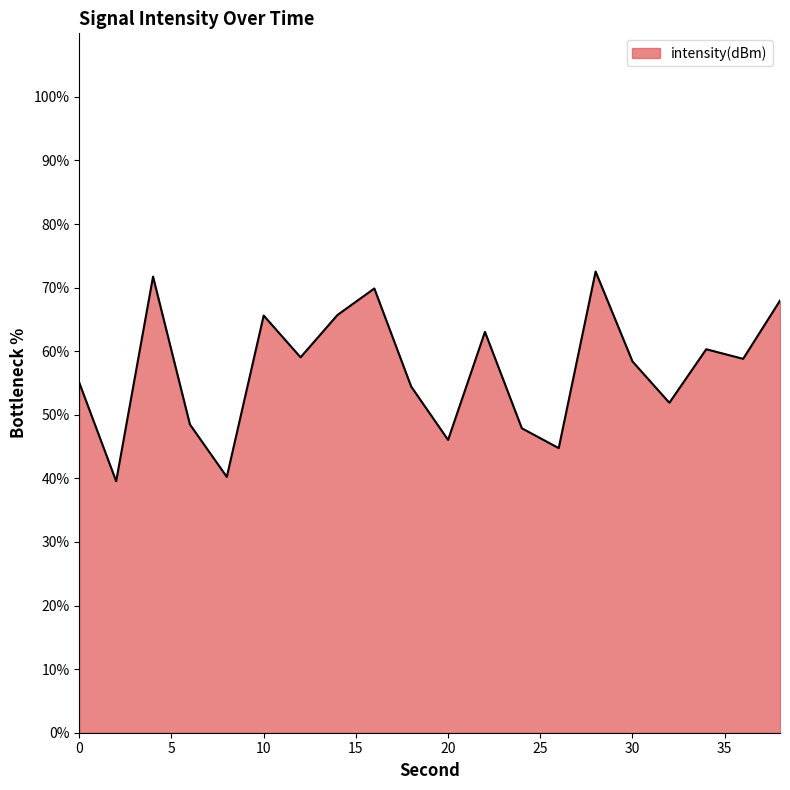

How many interior local peaks (higher than both neighbors) does the data have?

6